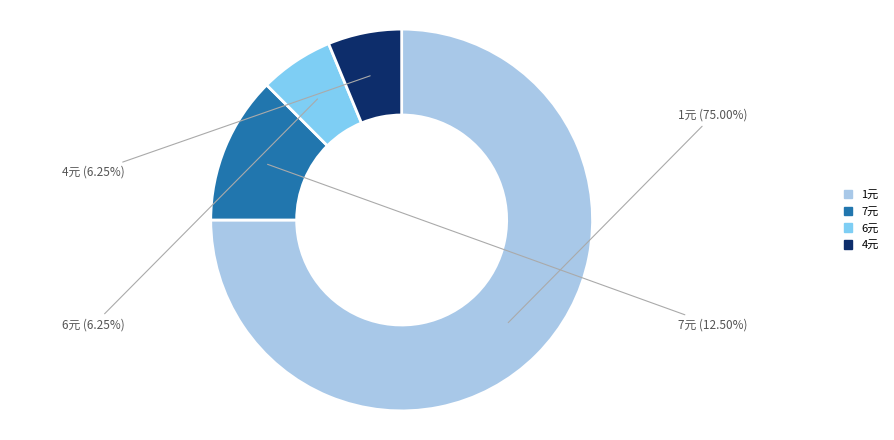

Is there a majority slice in this chart?

Yes